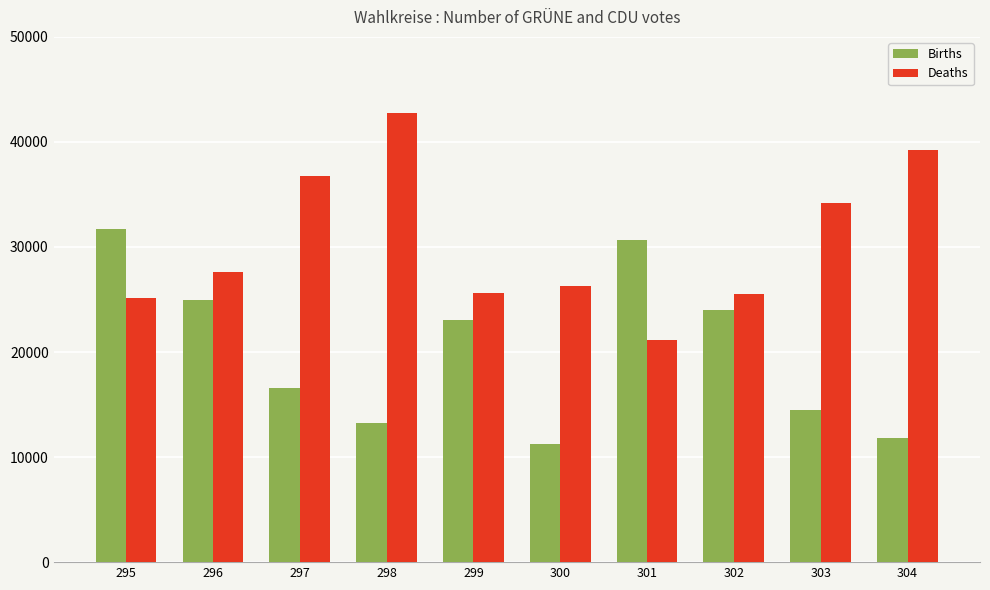

Which series has the largest total across all categories?

Deaths